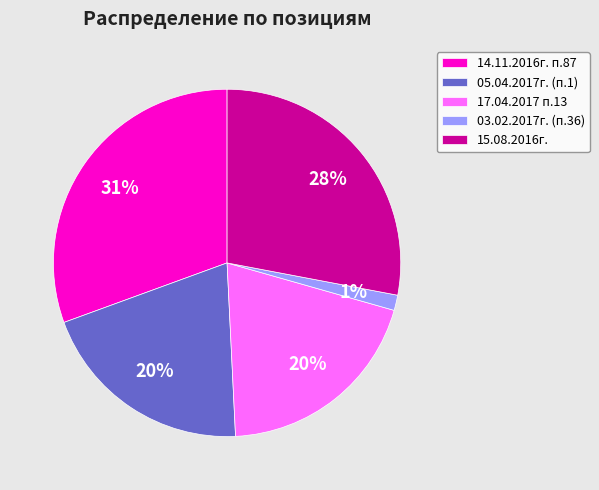

Is there a majority slice in this chart?

No